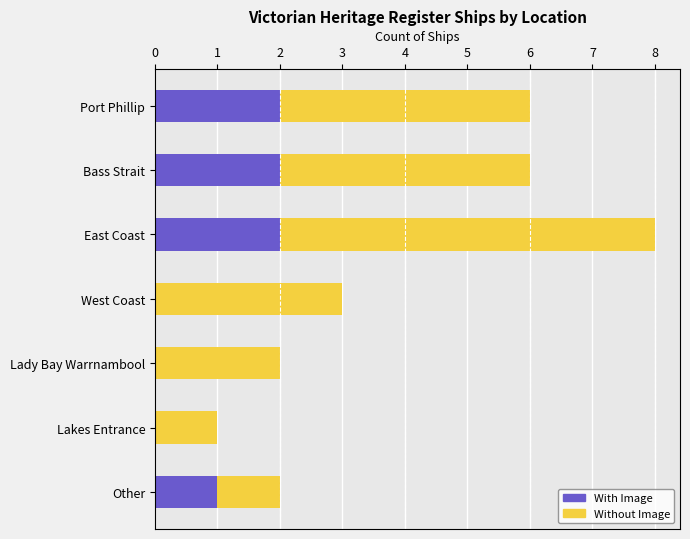

At which category is the sum across all series the highest?

East Coast